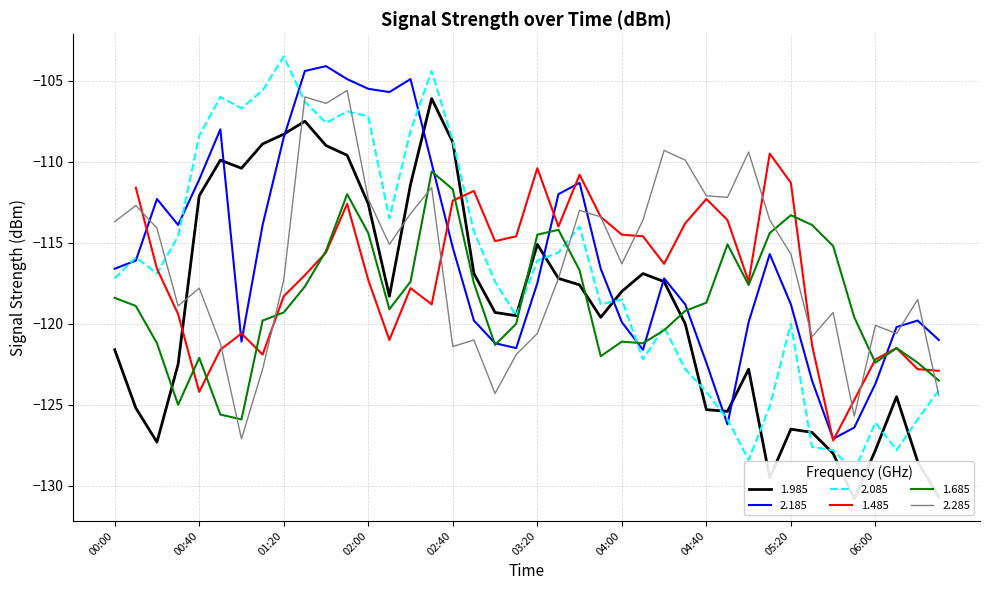

What is the maximum value for 2.285?

-105.6